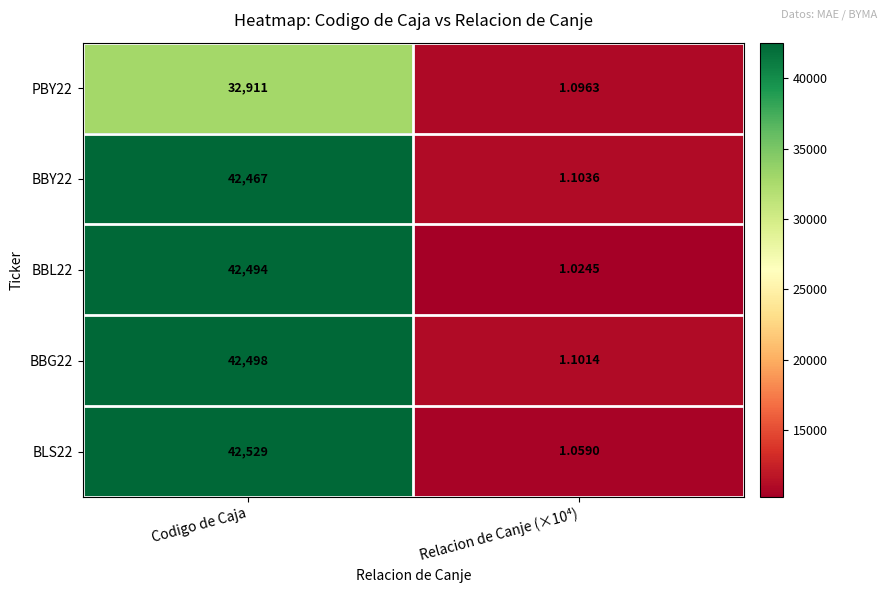

At which label does PBY22 reach its peak?

Codigo de Caja